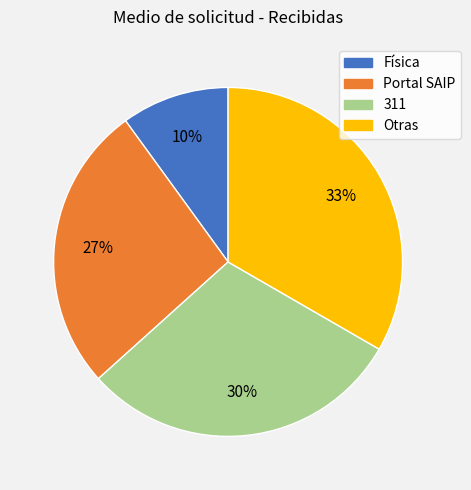

Rank the categories by value from highest to lowest.

Otras, 311, Portal SAIP, Física